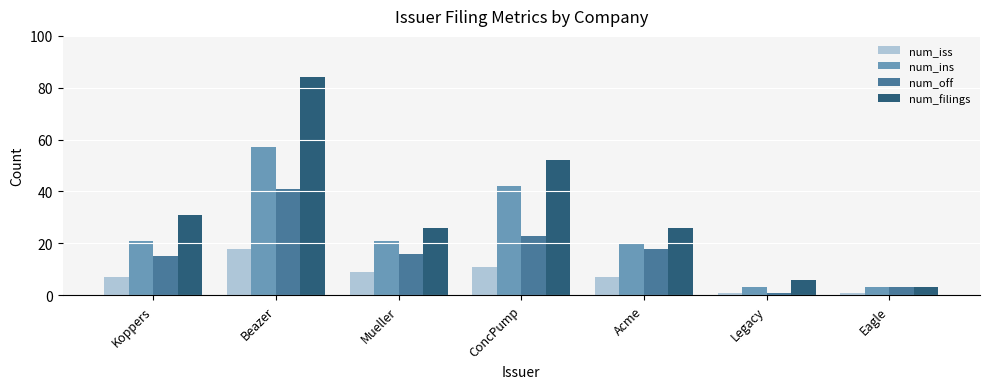

How many values in the num_off series are below 16?

3